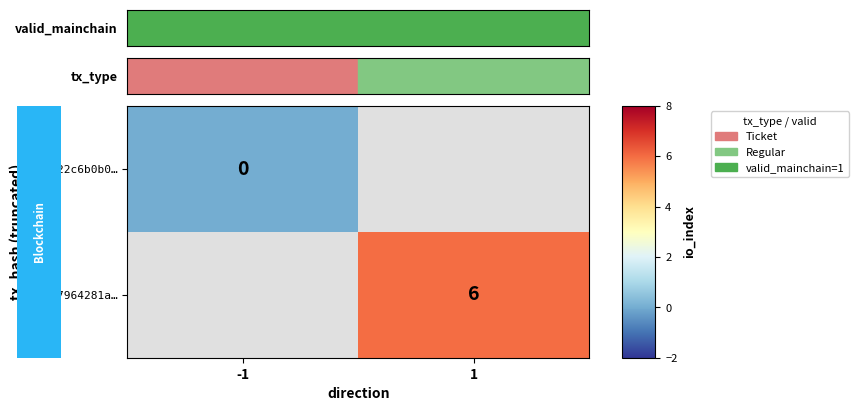

Is the value of 3c307964281a… at 1 greater than the value of 9e6322c6b0b0… at -1?

Yes